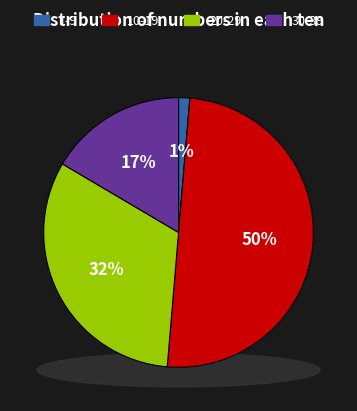

Does 2023-12 represent more than half of the total?

No